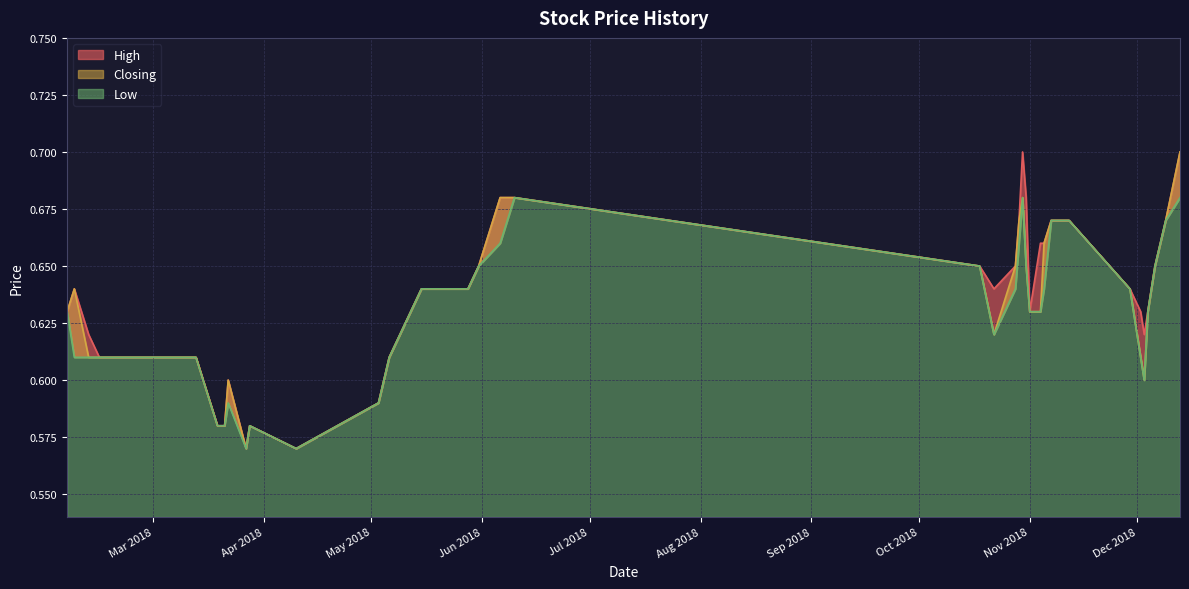

How many series are shown in this chart?

3